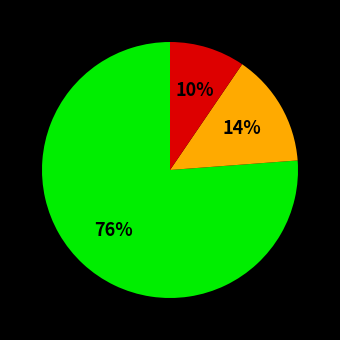

How many segments does this pie chart have?

3